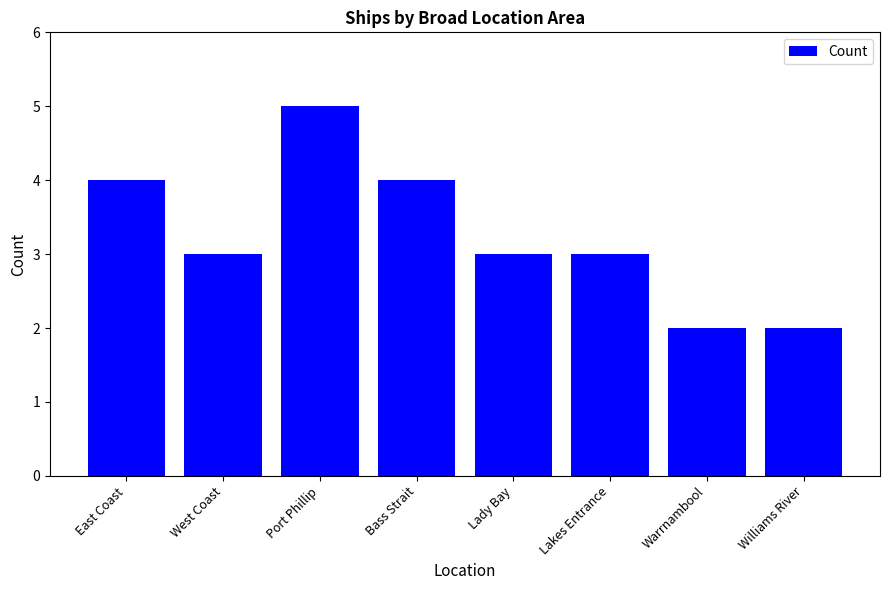

At which label does the data first exceed 3?

East Coast